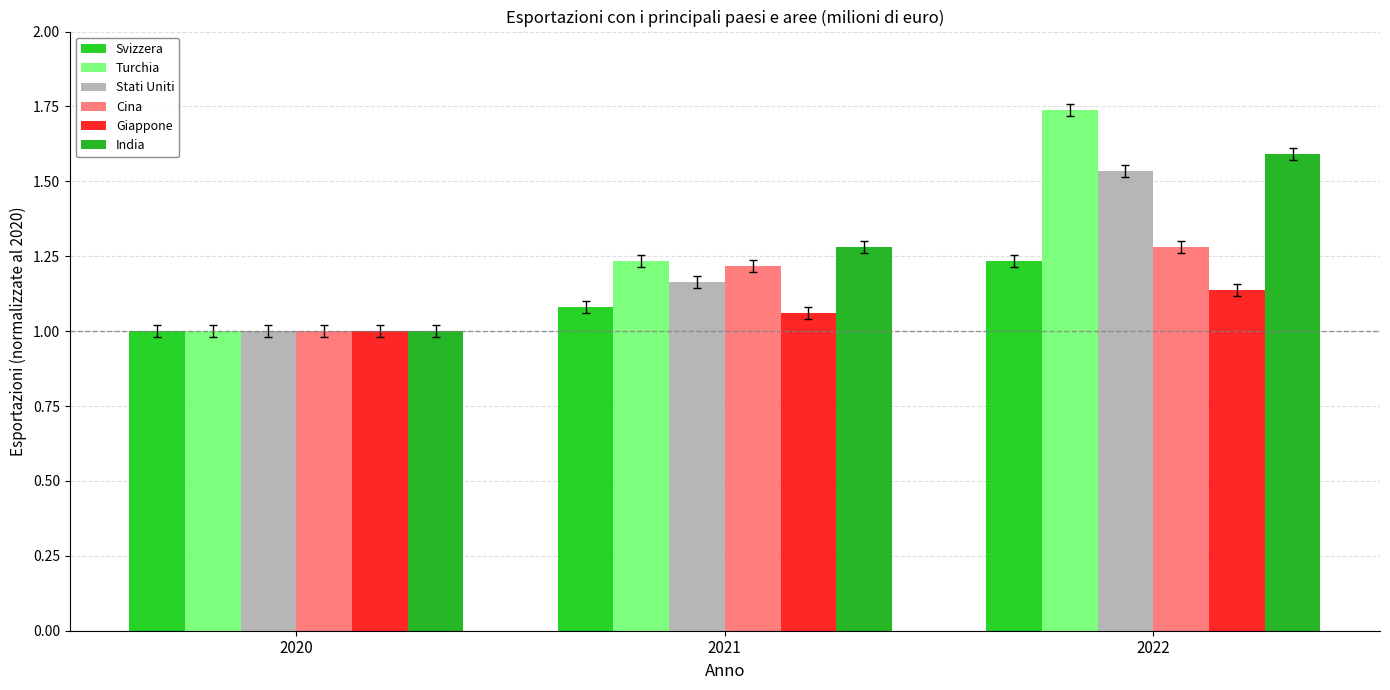

What is the difference between the Turchia values at 2021 and 2022?

0.5